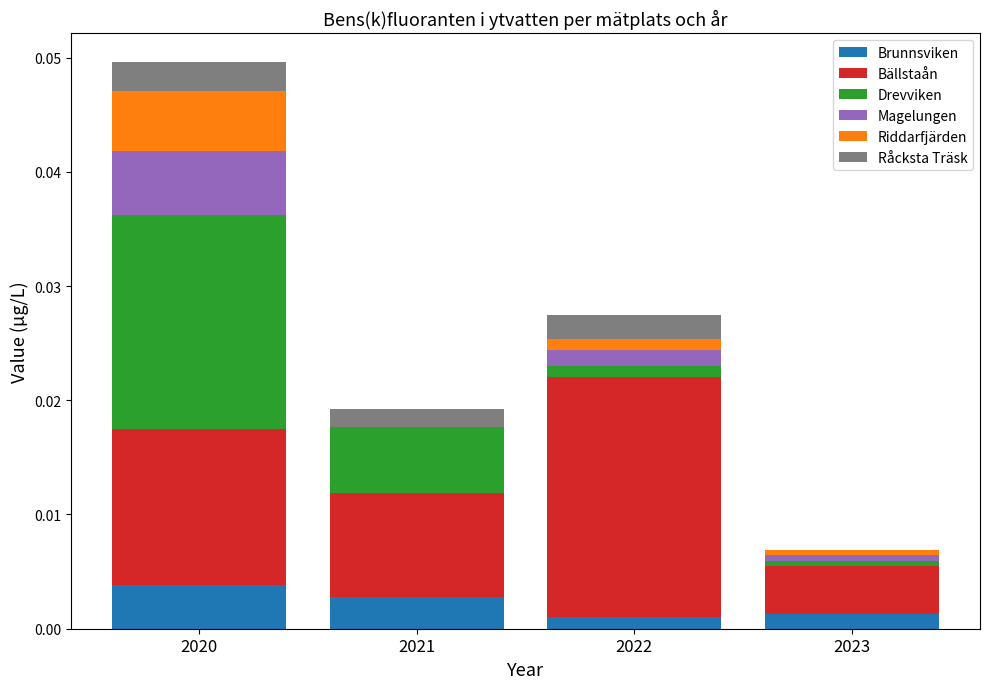

At which category is the sum across all series the highest?

2020